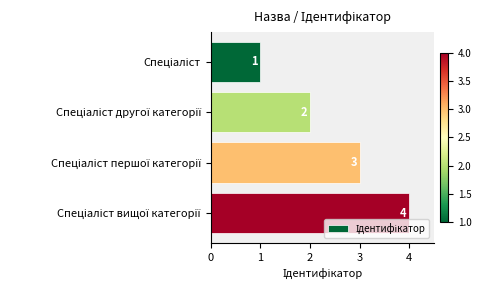

How many data points does each series have?

4